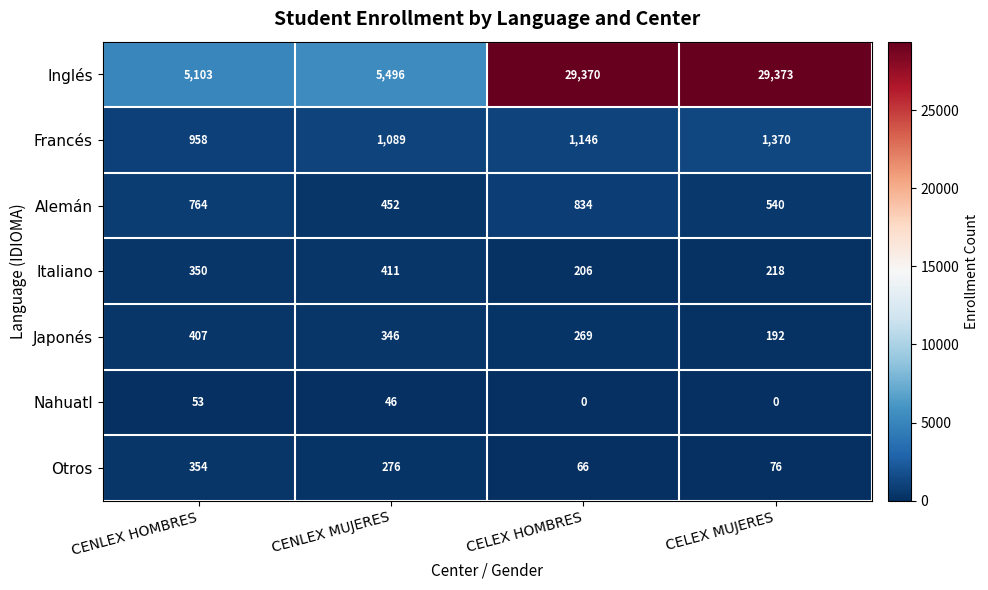

Where is Otros nearest to the value 210?

CENLEX MUJERES